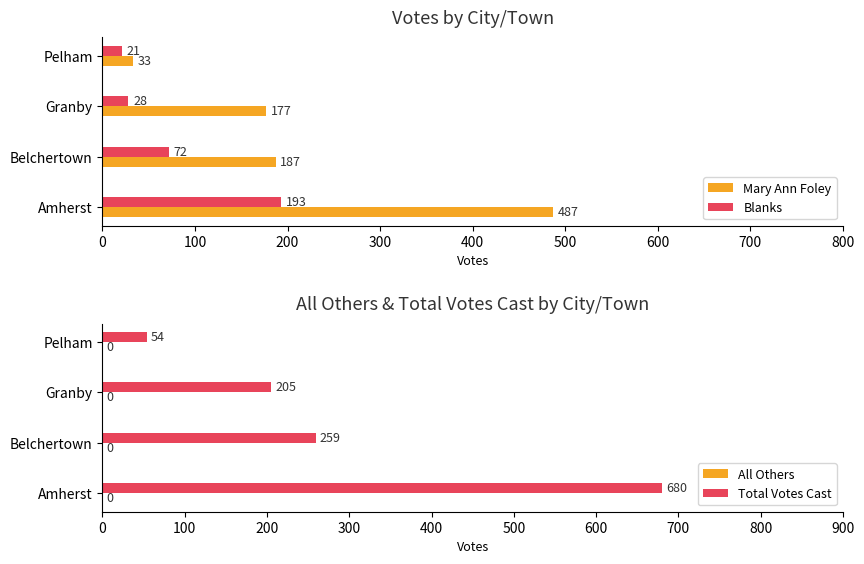

The value of Blanks at Belchertown is 105.7. True or false?

False